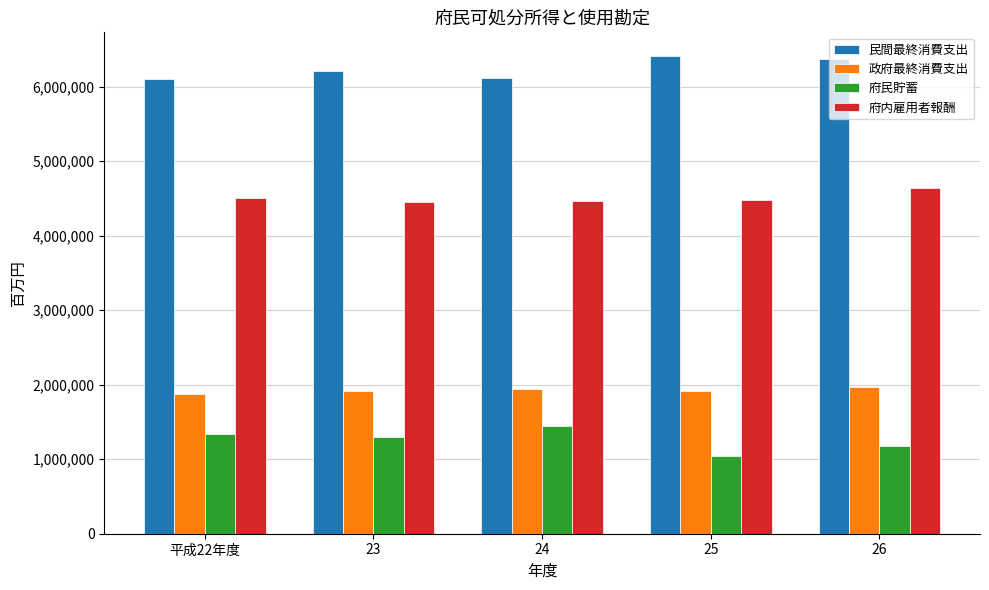

What is the average value of the 政府最終消費支出 series?

1924473